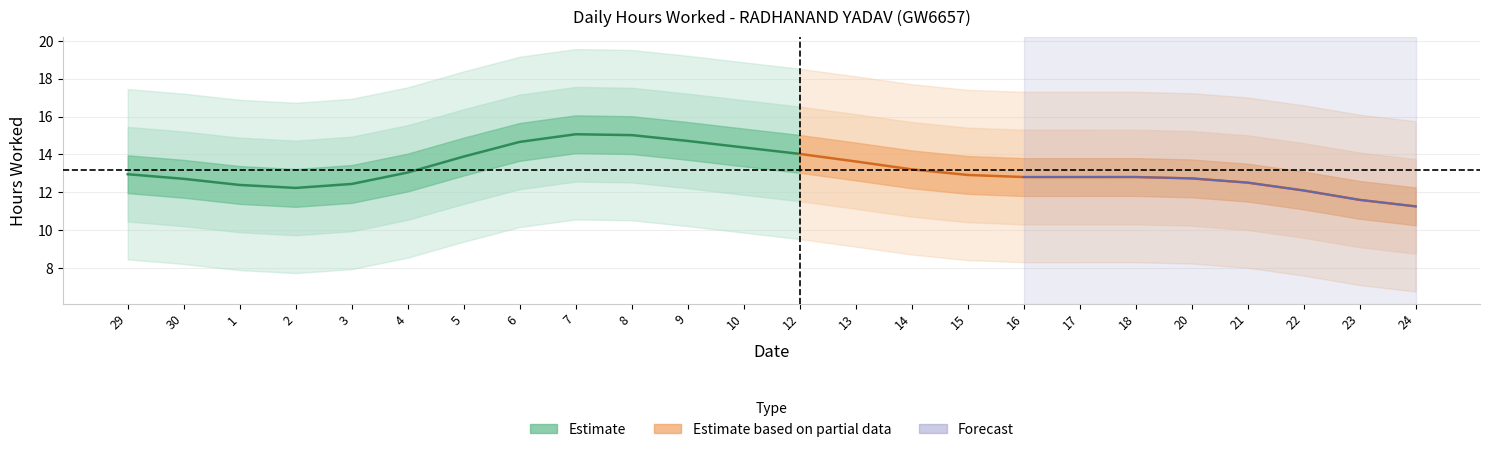

At which label does the data first exceed 11?

29